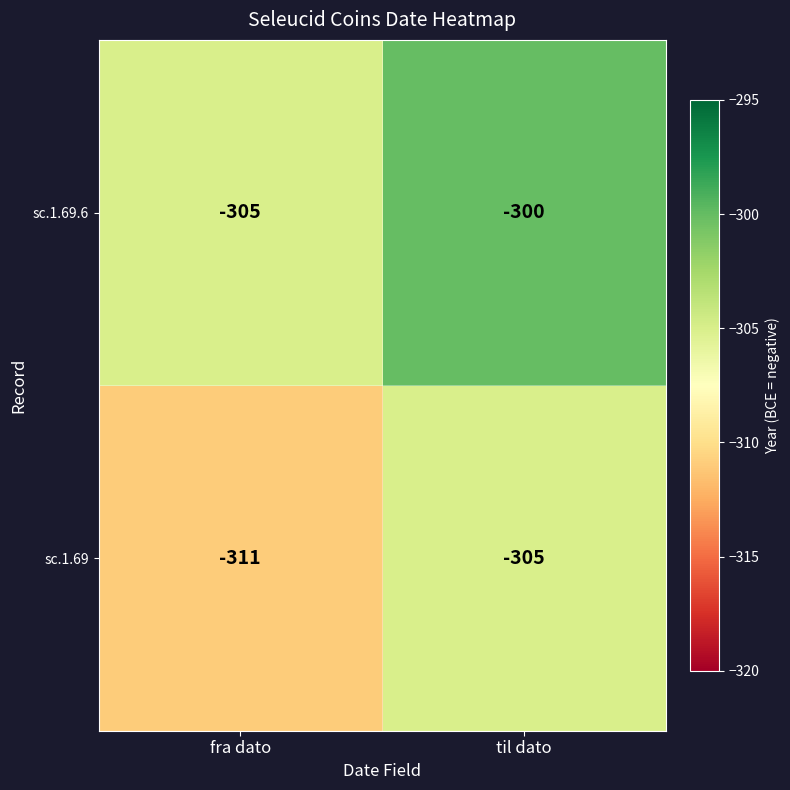

At how many categories does at least one series exceed -308?

2